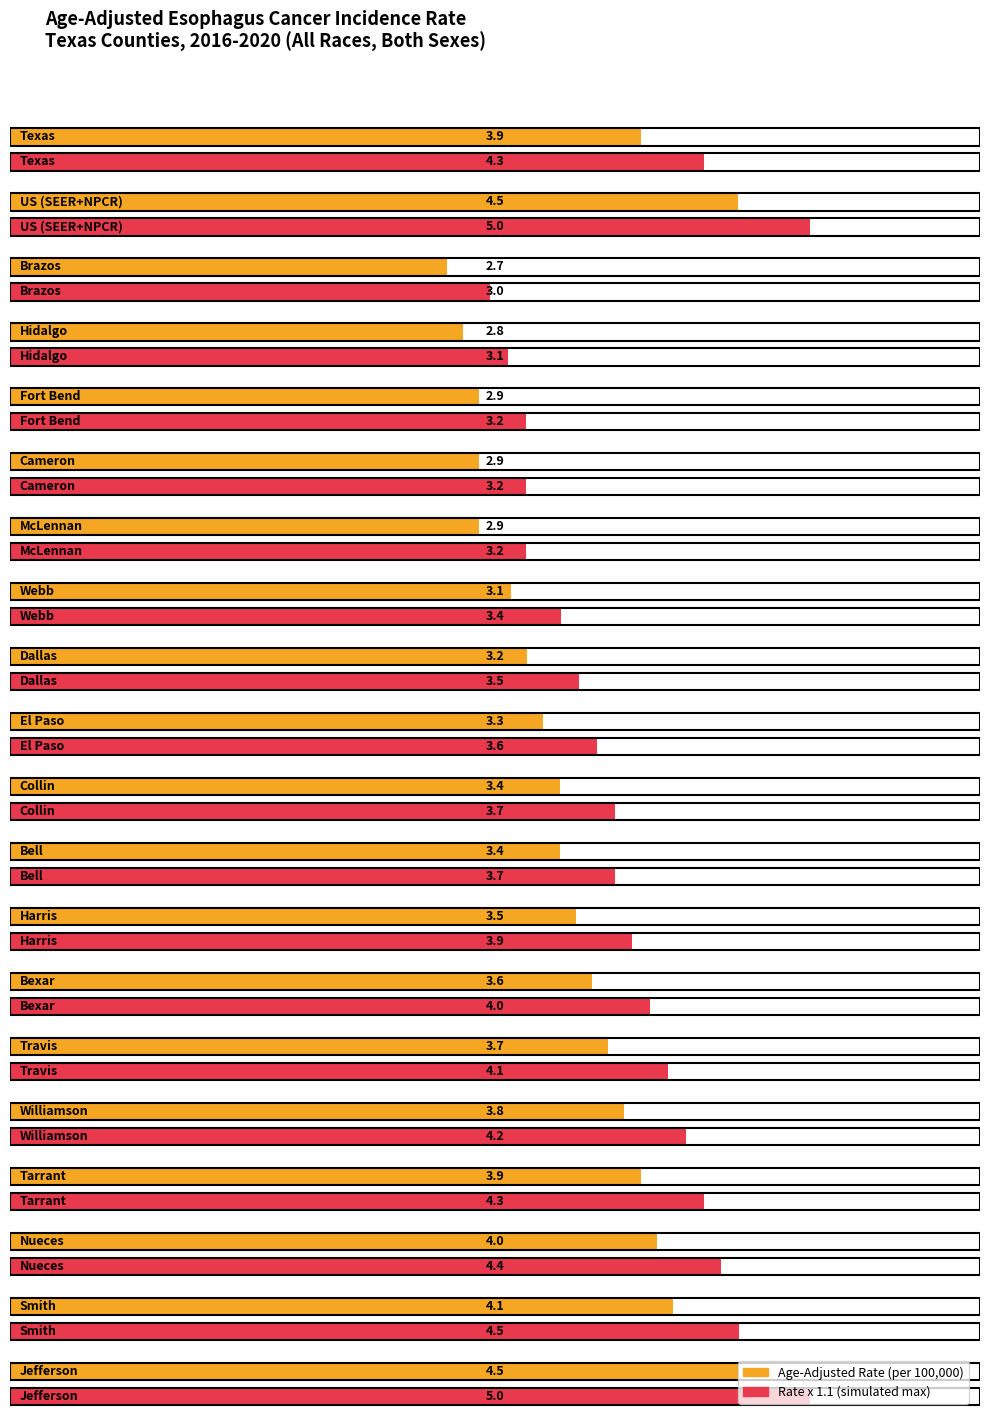

Which label corresponds to the largest value in the chart?

US (SEER+NPCR)